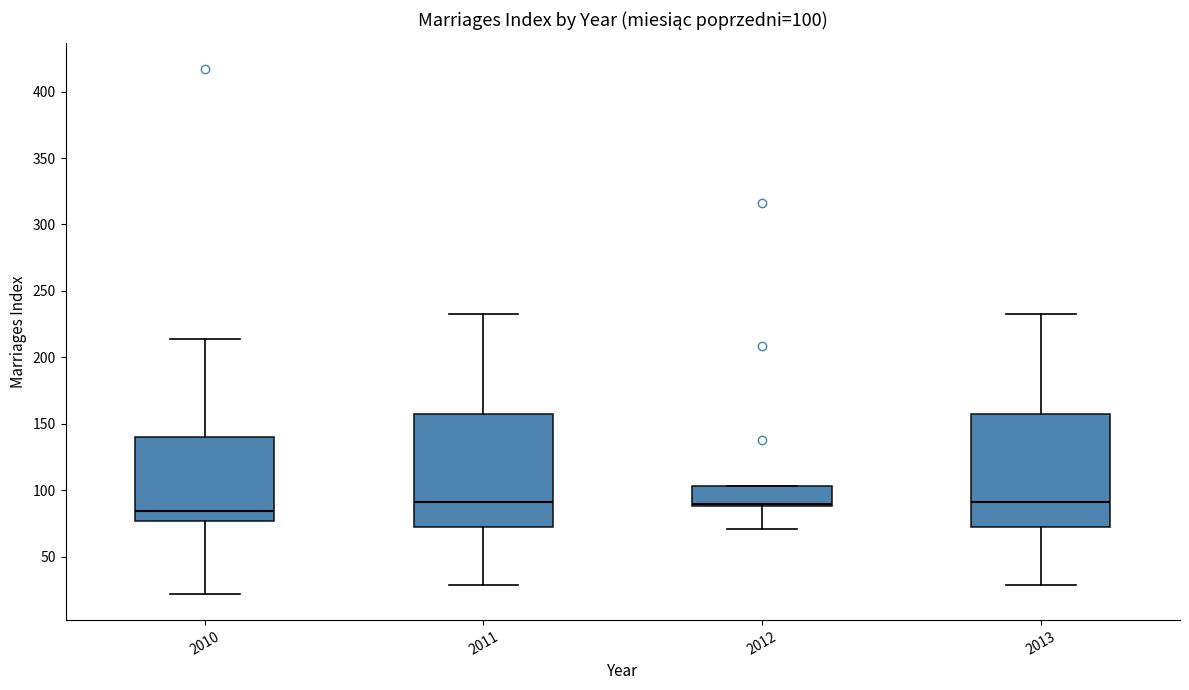

Which box's median line is the lowest?

2010